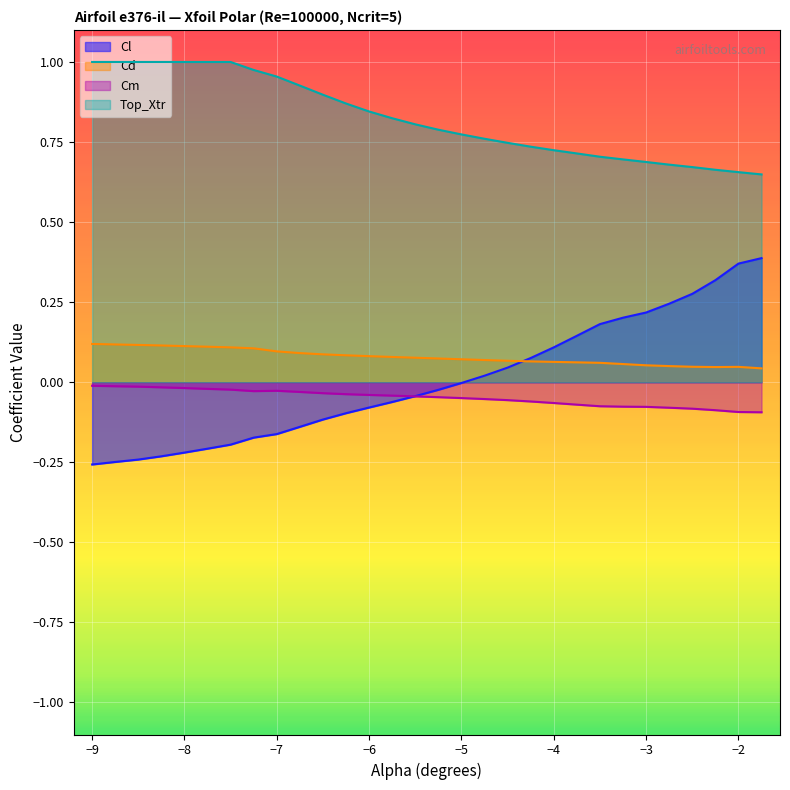

How many times do Cl and Cm cross each other?

1